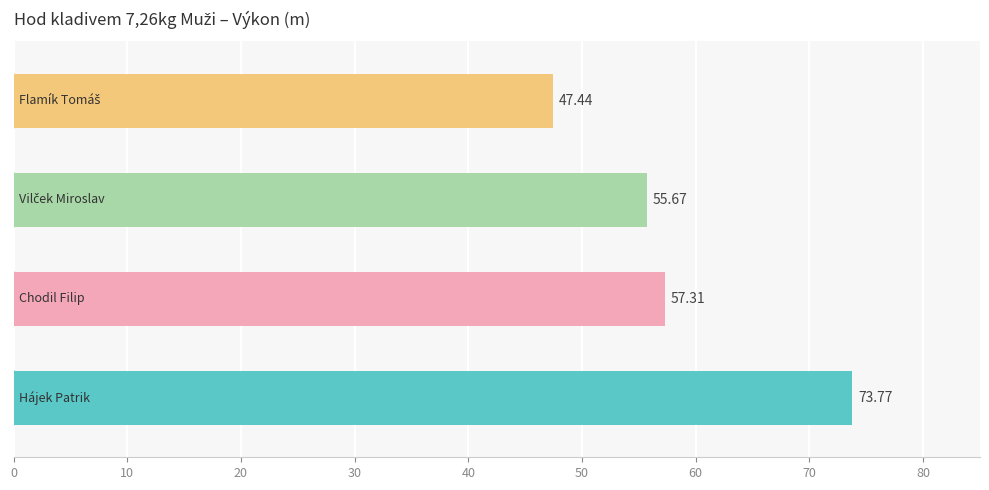

What is the difference between the second highest and second lowest values?

1.6